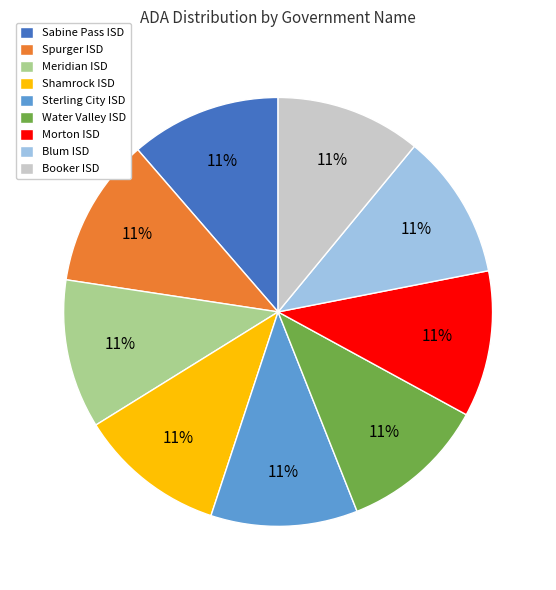

What percentage is the Water Valley ISD slice, to the nearest percent?

11%